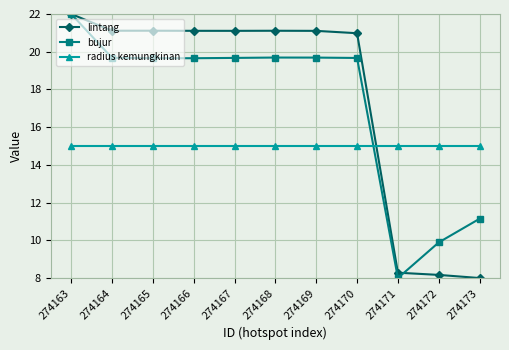

What is the spread (max minus min) of values at 274172?

6.8